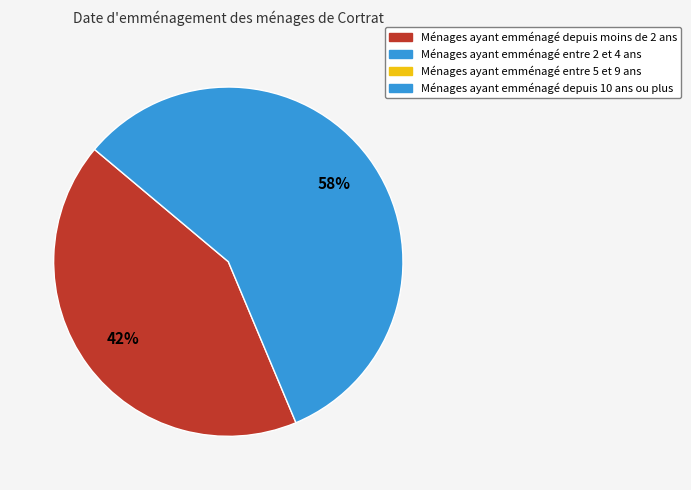

How many slices are in this pie chart?

2